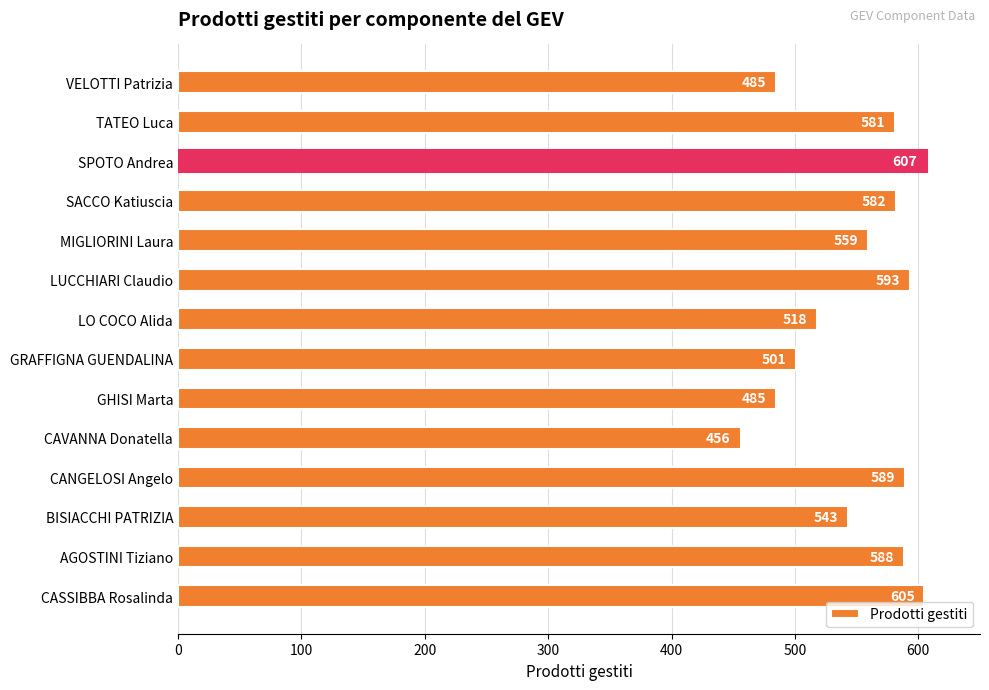

What value does the data have at CASSIBBA Rosalinda, to the nearest 5?

605